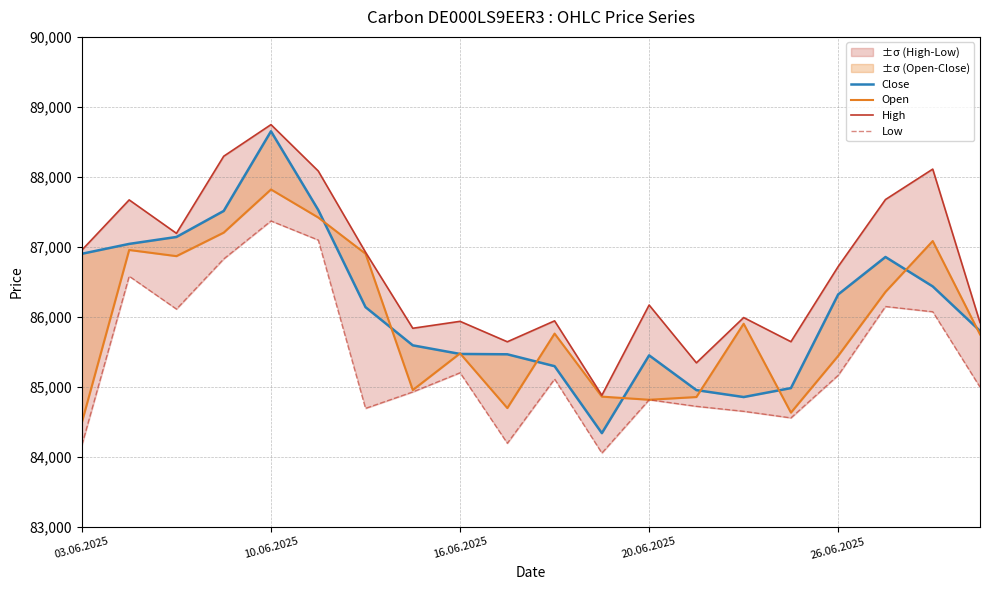

At how many categories does at least one series exceed 87645?

6